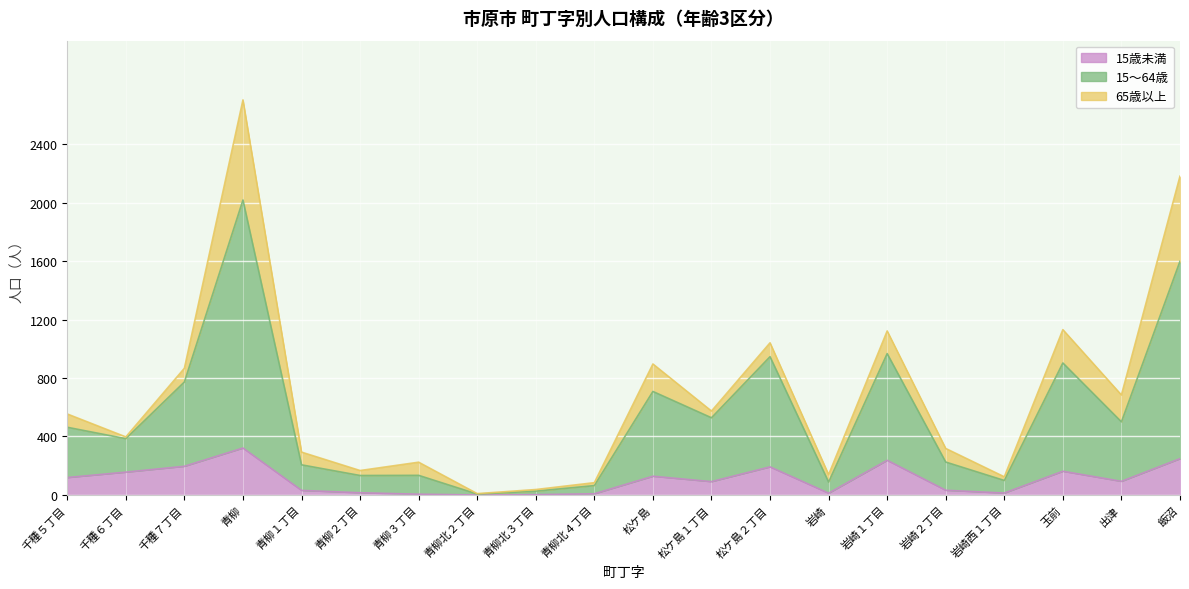

How many interior local peaks does the 15～64歳 series have?

6